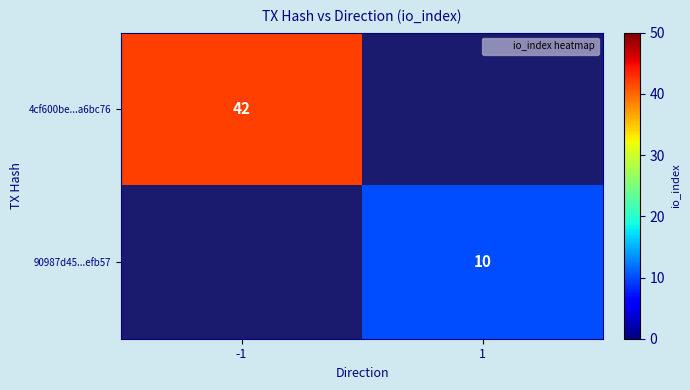

Is the value of 90987d45...efb57 at 1 greater than the value of 4cf600be...a6bc76 at -1?

No